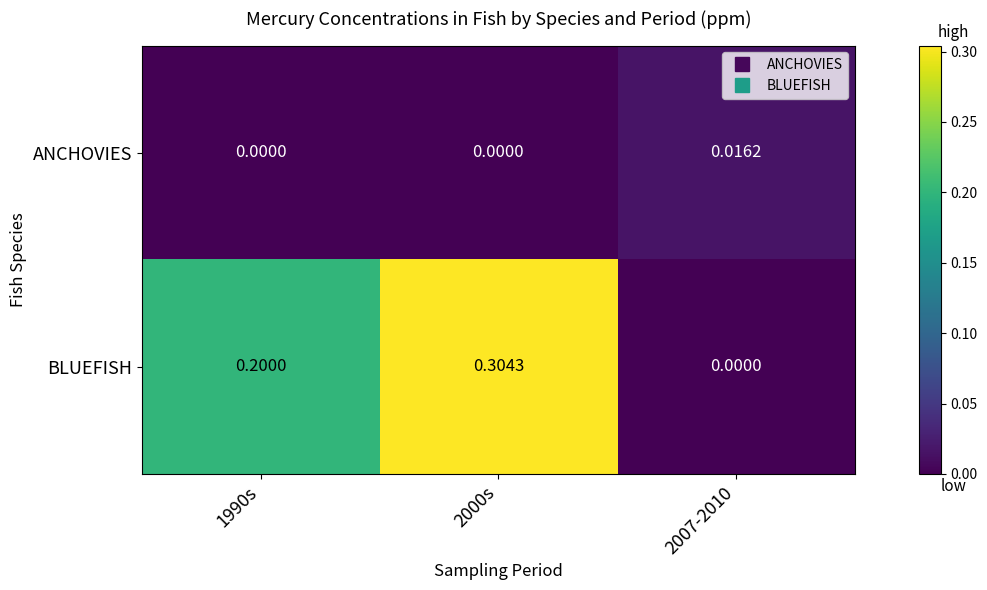

Which series has the largest total across all categories?

BLUEFISH